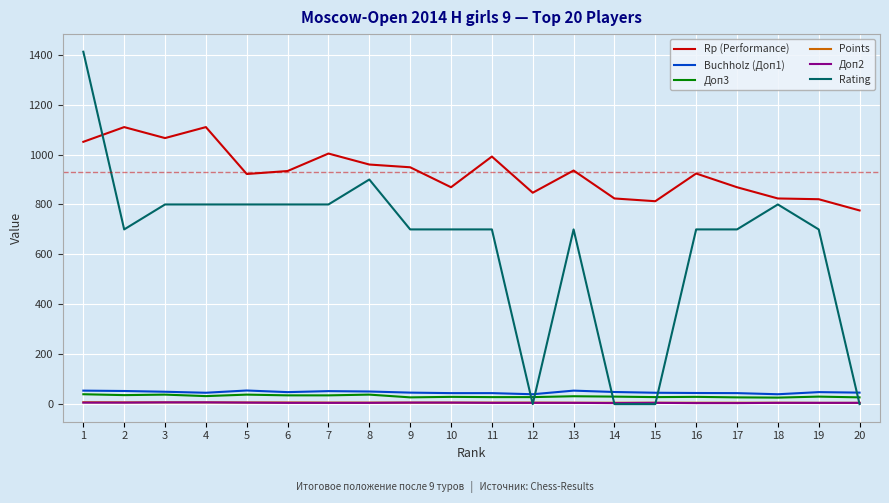

Which series has the widest spread of values?

Rating